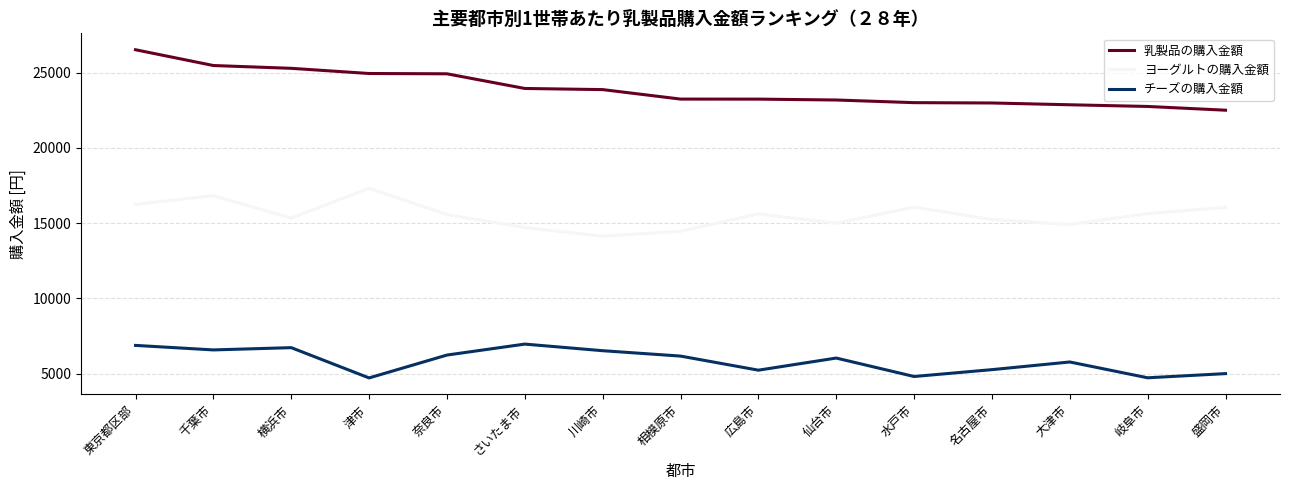

True or false: 乳製品の購入金額 and チーズの購入金額 cross at least once.

False